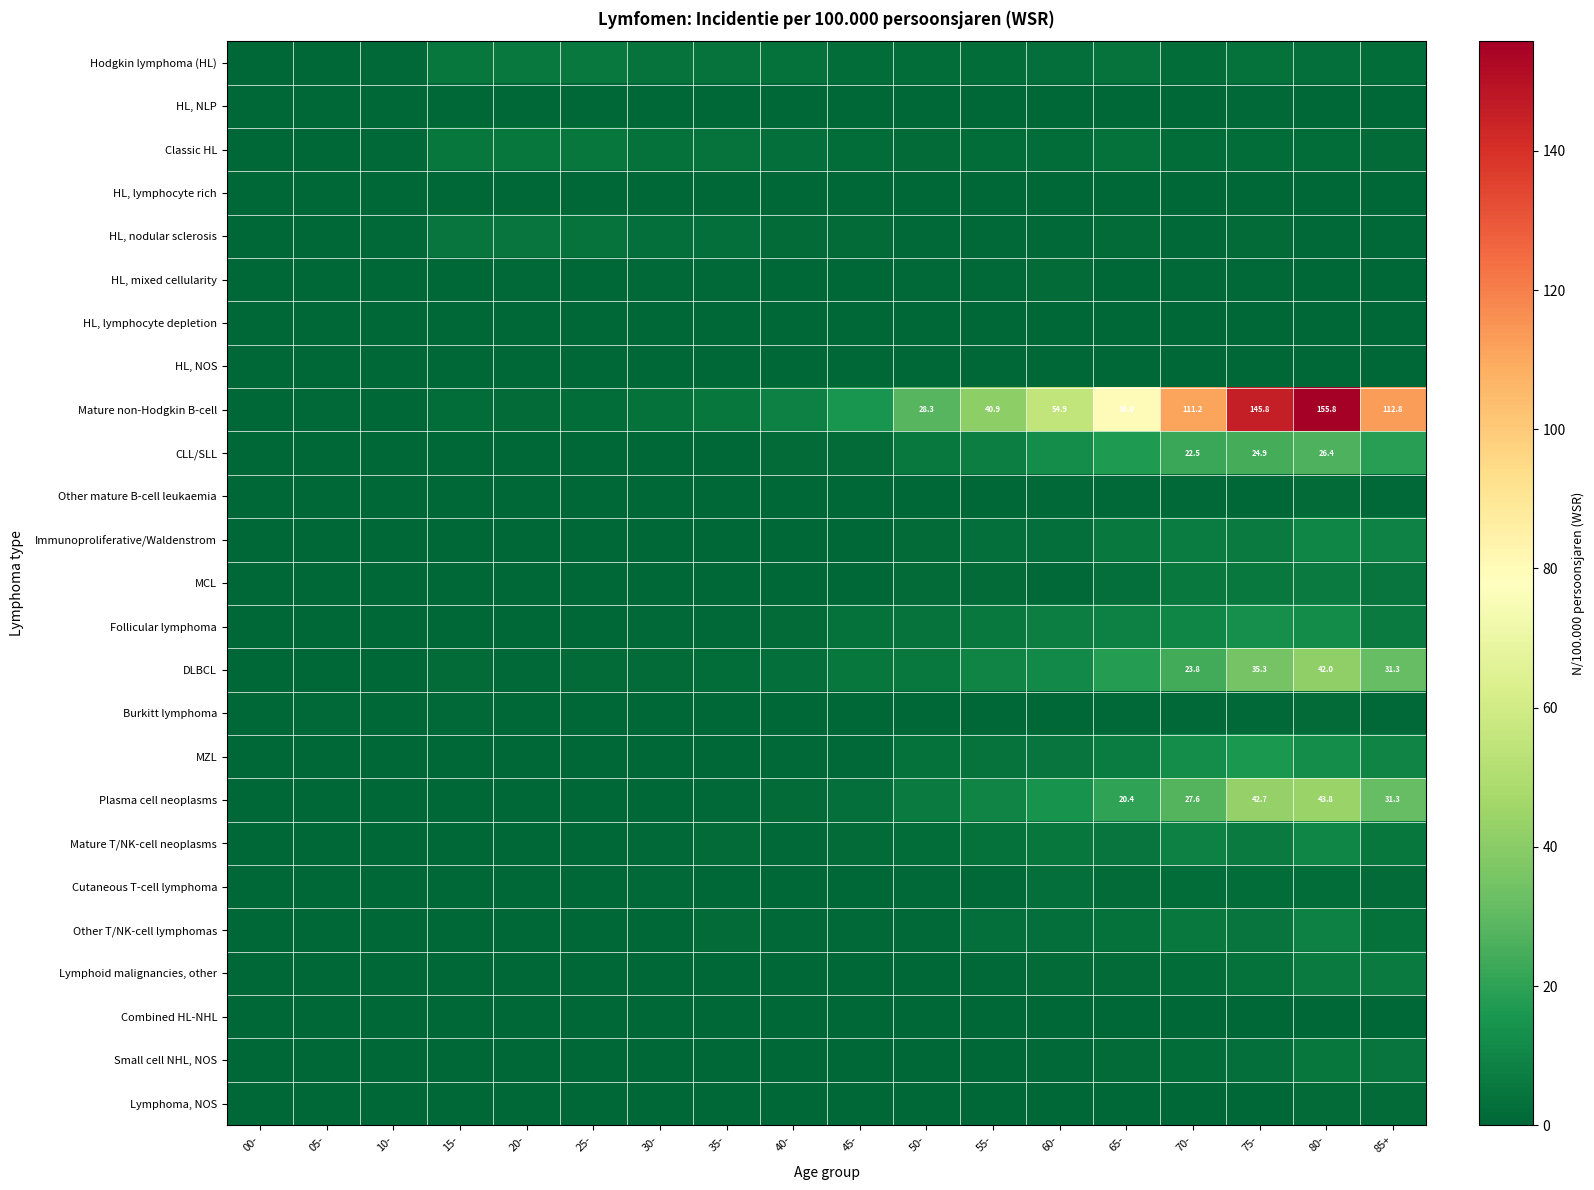

At how many categories does at least one series exceed 105?

4